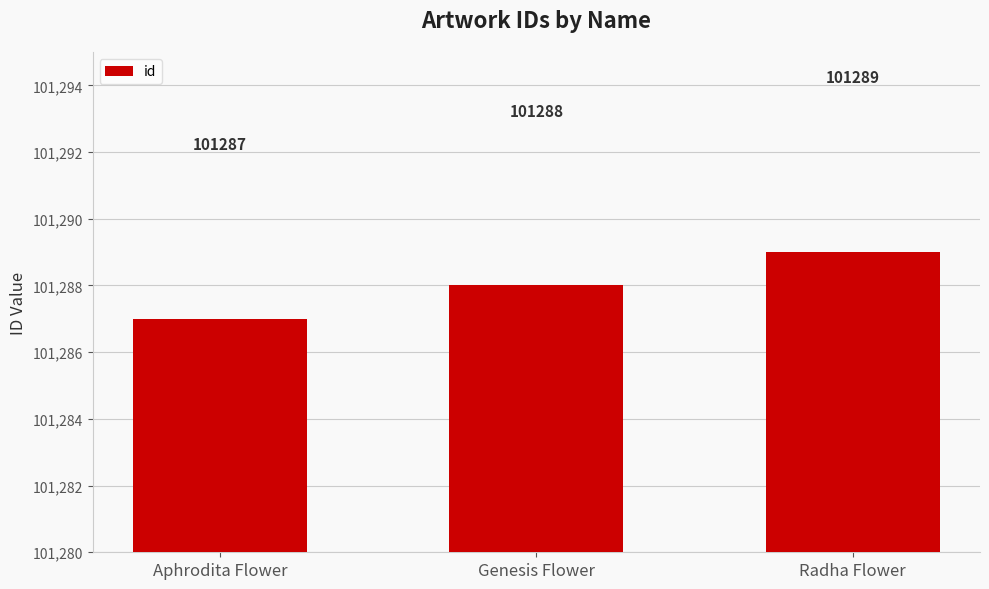

What is the change in value from Aphrodita Flower to Radha Flower?

+2